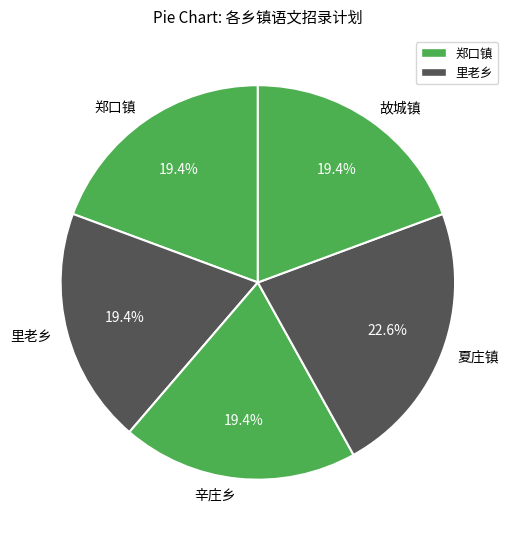

Count the number of slices in the pie.

5